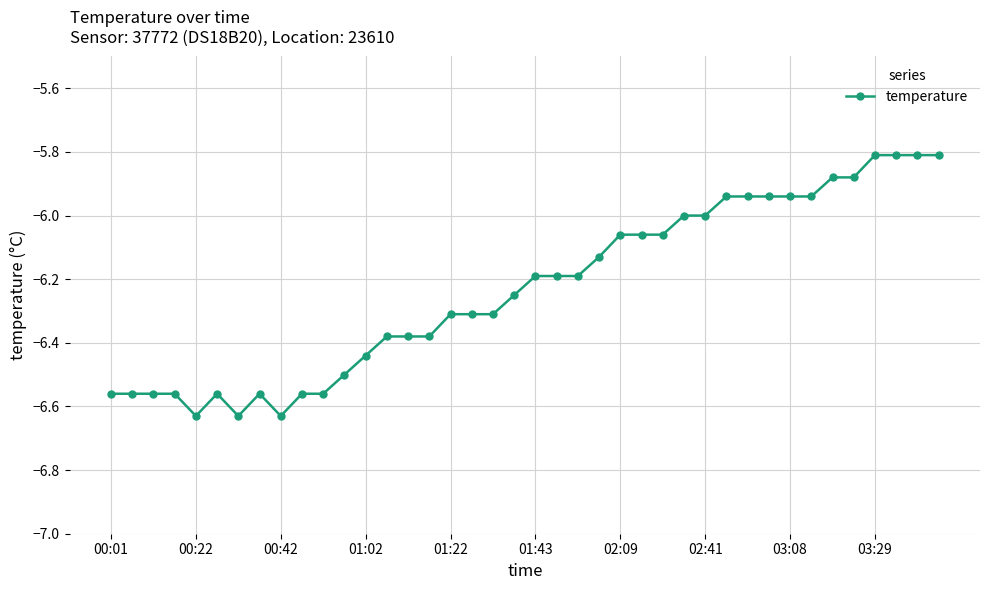

What is the difference between the second highest and minimum values?

0.8